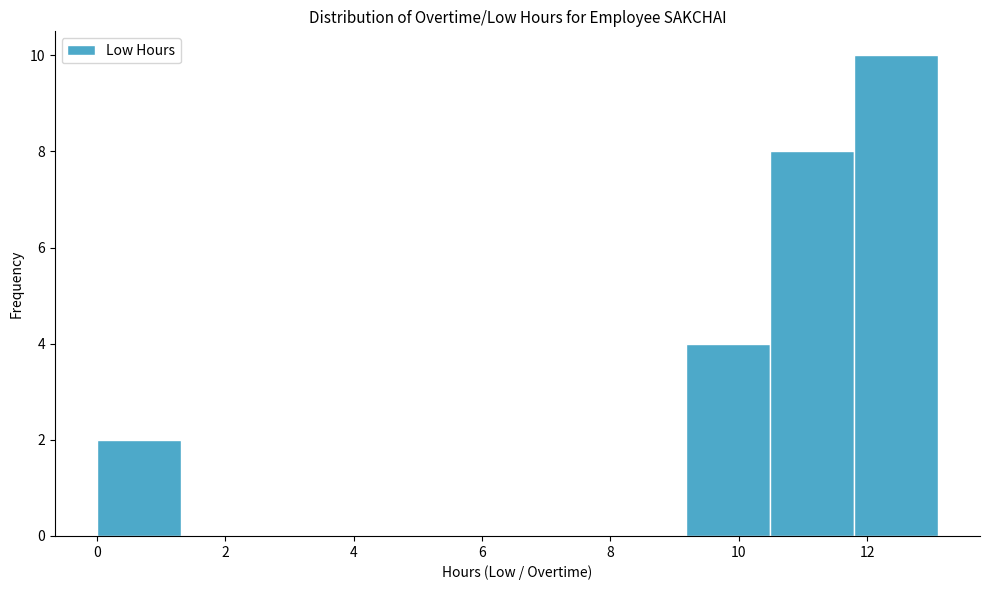

Reading left to right, transcribe this chart: for each bar, give the range it covers on the x-axis and its height. Neither the bar edges nor the heights are printed on the chart, so give them approximately, as read against the axes.

0.0 to 1.4: 2
1.4 to 2.6: 0
2.6 to 4.0: 0
4.0 to 5.2: 0
5.2 to 6.6: 0
6.6 to 7.8: 0
7.8 to 9.2: 0
9.2 to 10.4: 4
10.4 to 11.8: 8
11.8 to 13.2: 10